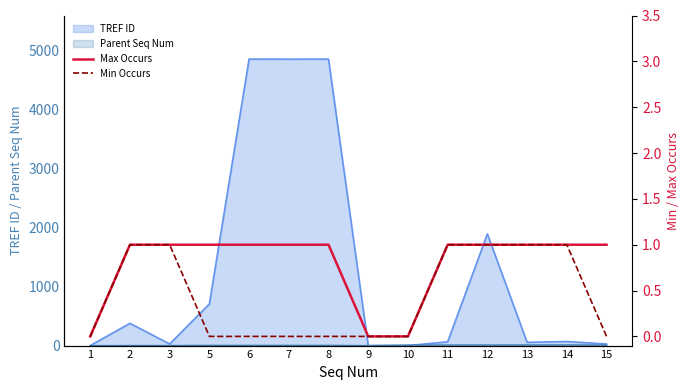

How many data points does each series have?

14